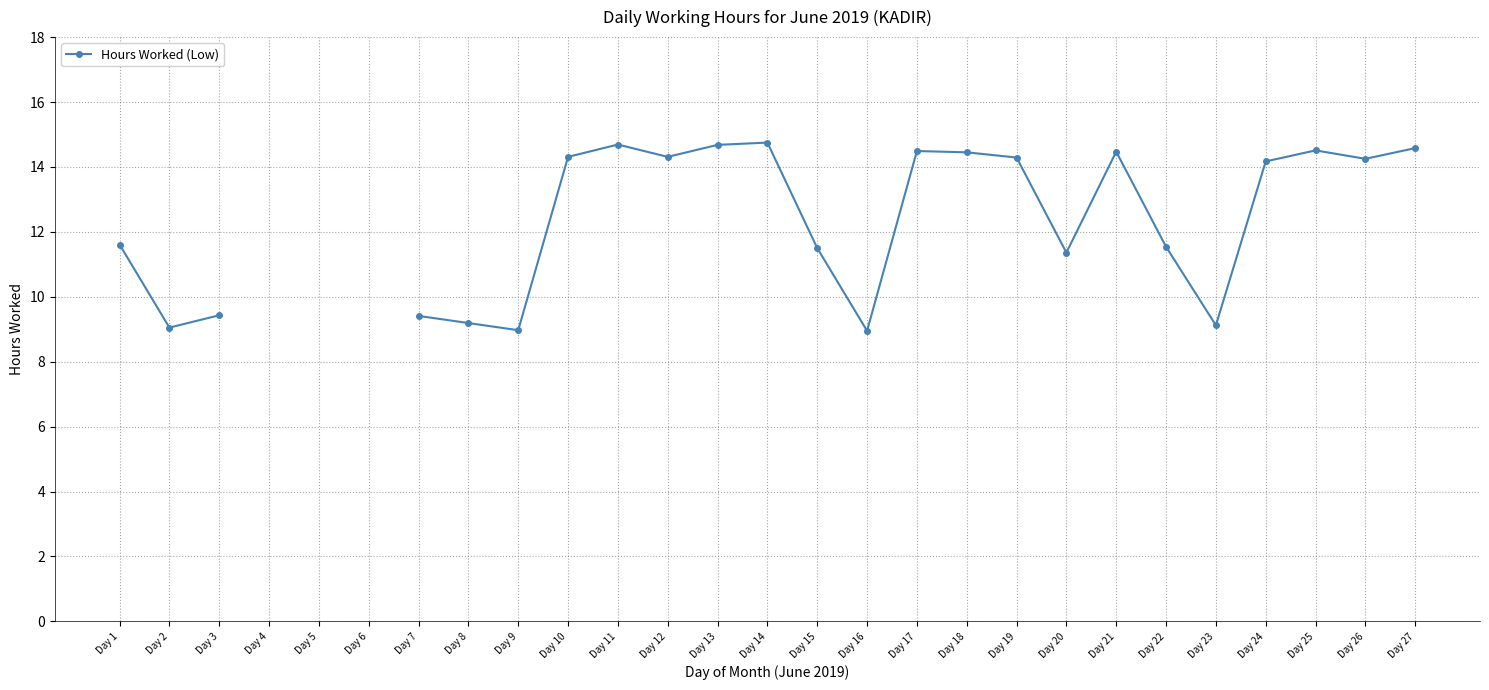

At which category does the chart reach its minimum across all series?

Day 16